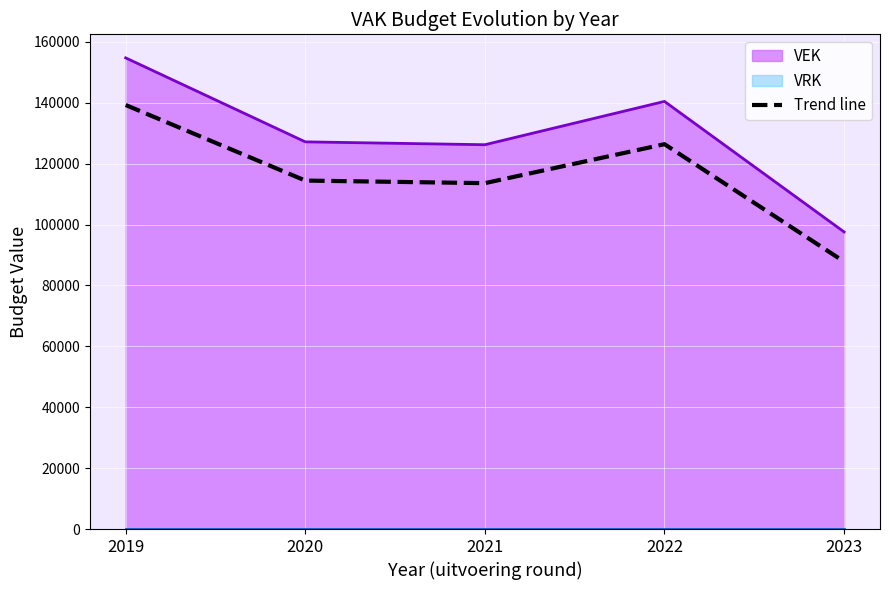

Rank the categories by value from highest to lowest.

2019, 2022, 2020, 2021, 2023